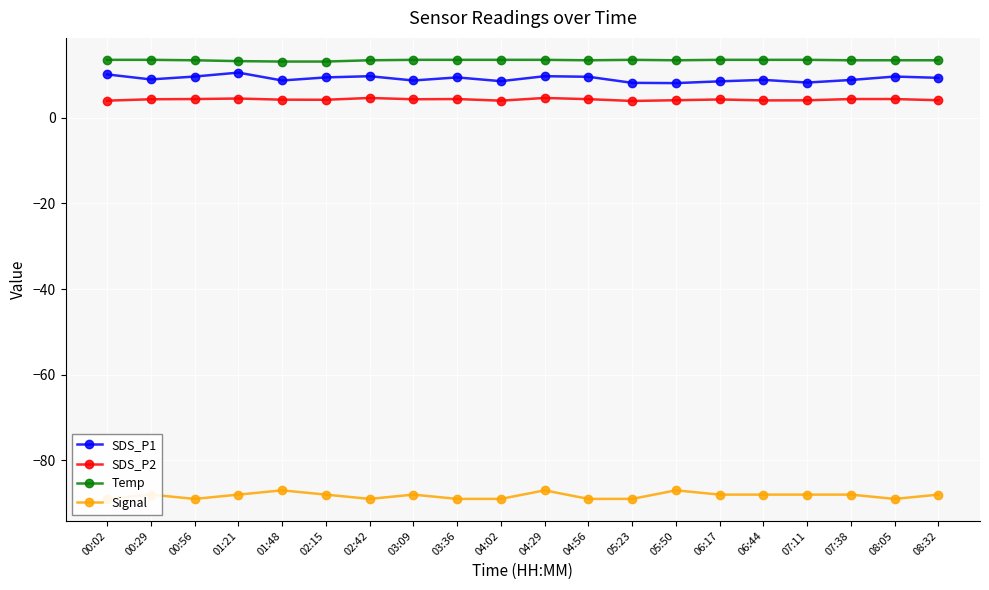

What are all the series names shown in the legend?

SDS_P1, SDS_P2, Temp, Signal